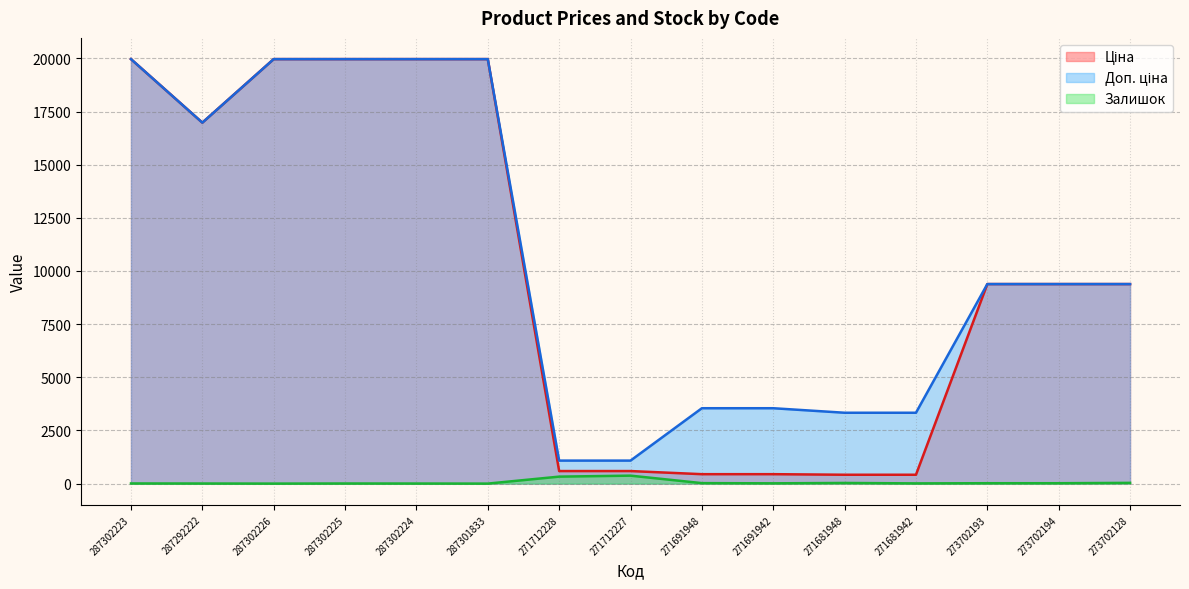

What is the label of the 11th point from the right?

287302224